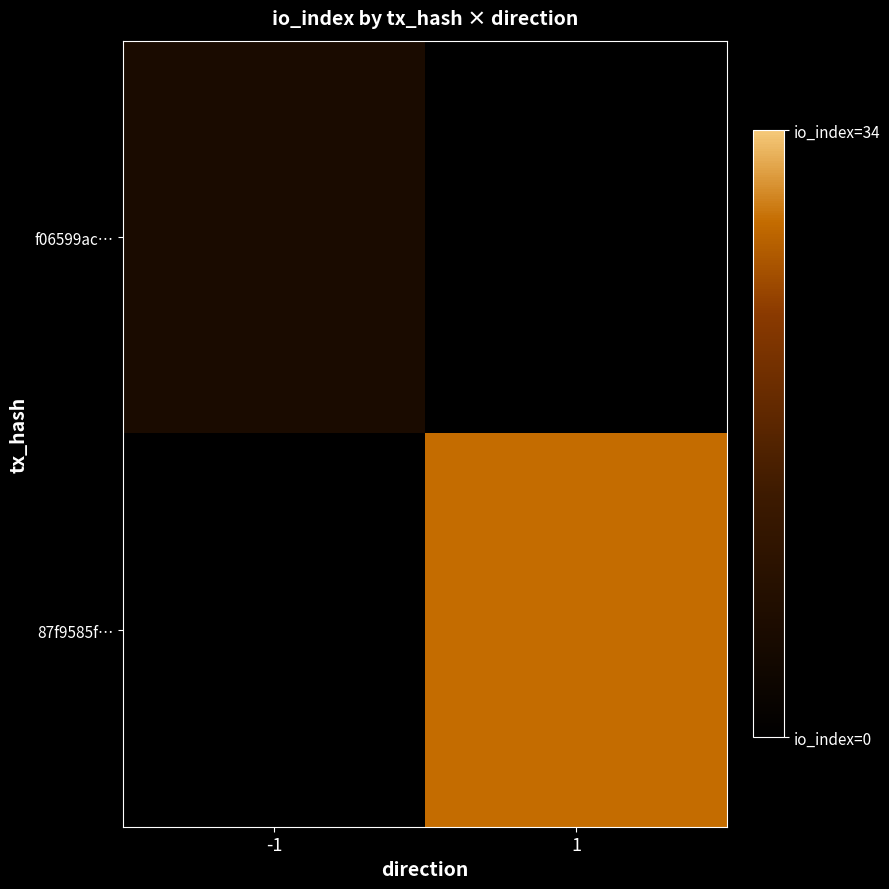

Reading left to right, transcribe all the data shown in this chart.

f06599ac…: -1=7	1=0
87f9585f…: -1=0	1=34